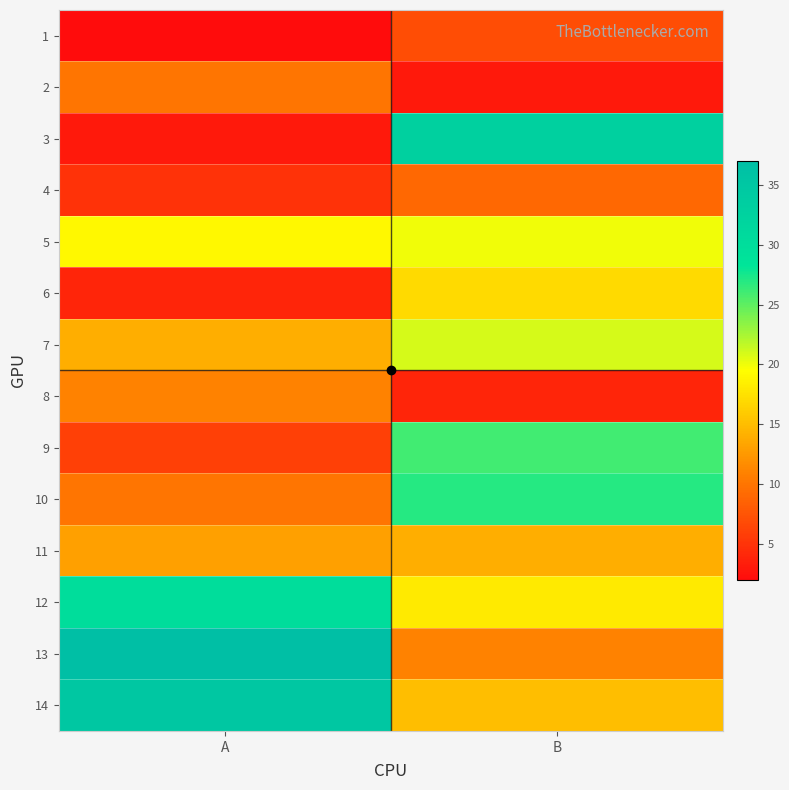

At how many categories does at least one series exceed 34?

1